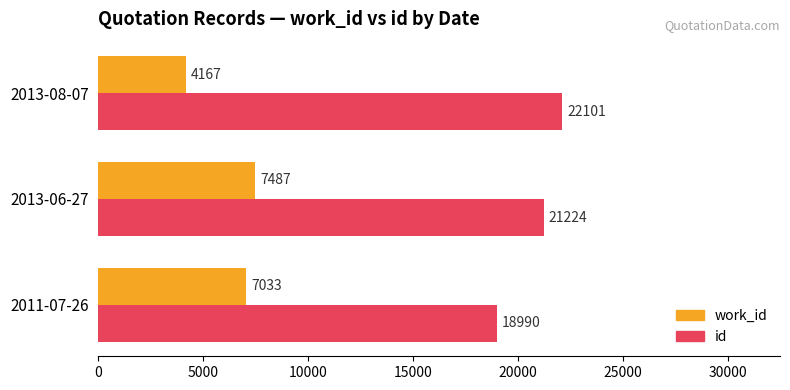

Which series has the largest range (max minus min)?

work_id